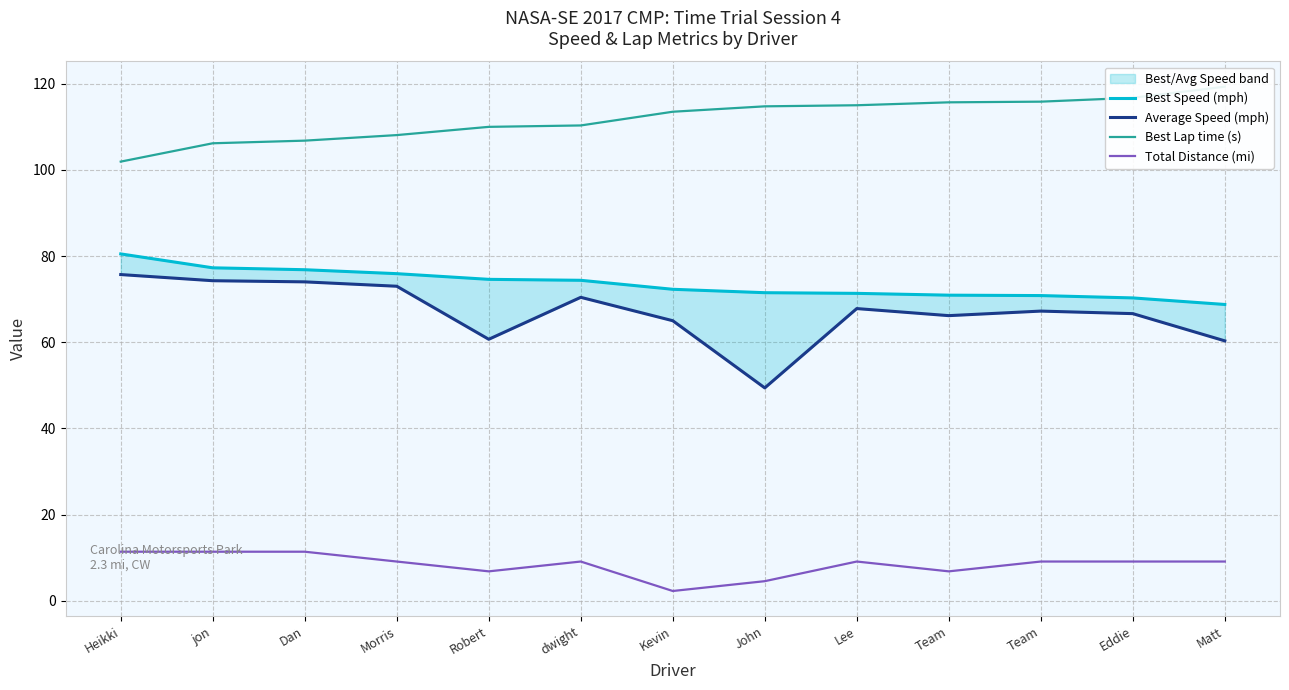

Is it true that Total Distance (mi) equals 4.6 at John?

True